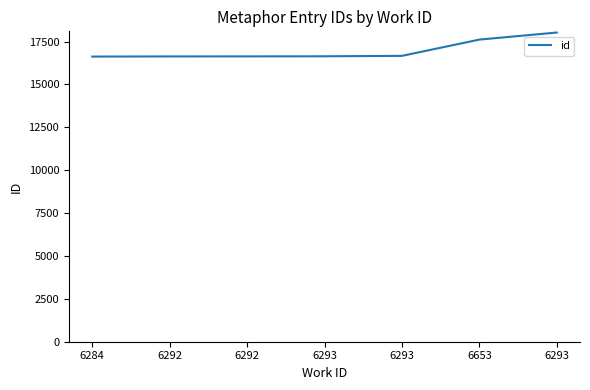

What is the maximum value shown in the chart?

18027